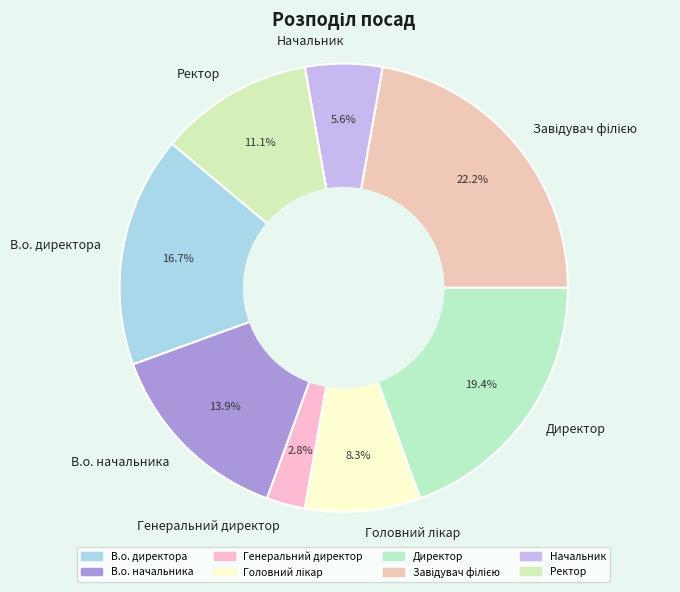

Which has a higher value, Ректор or В.о. начальника?

В.о. начальника